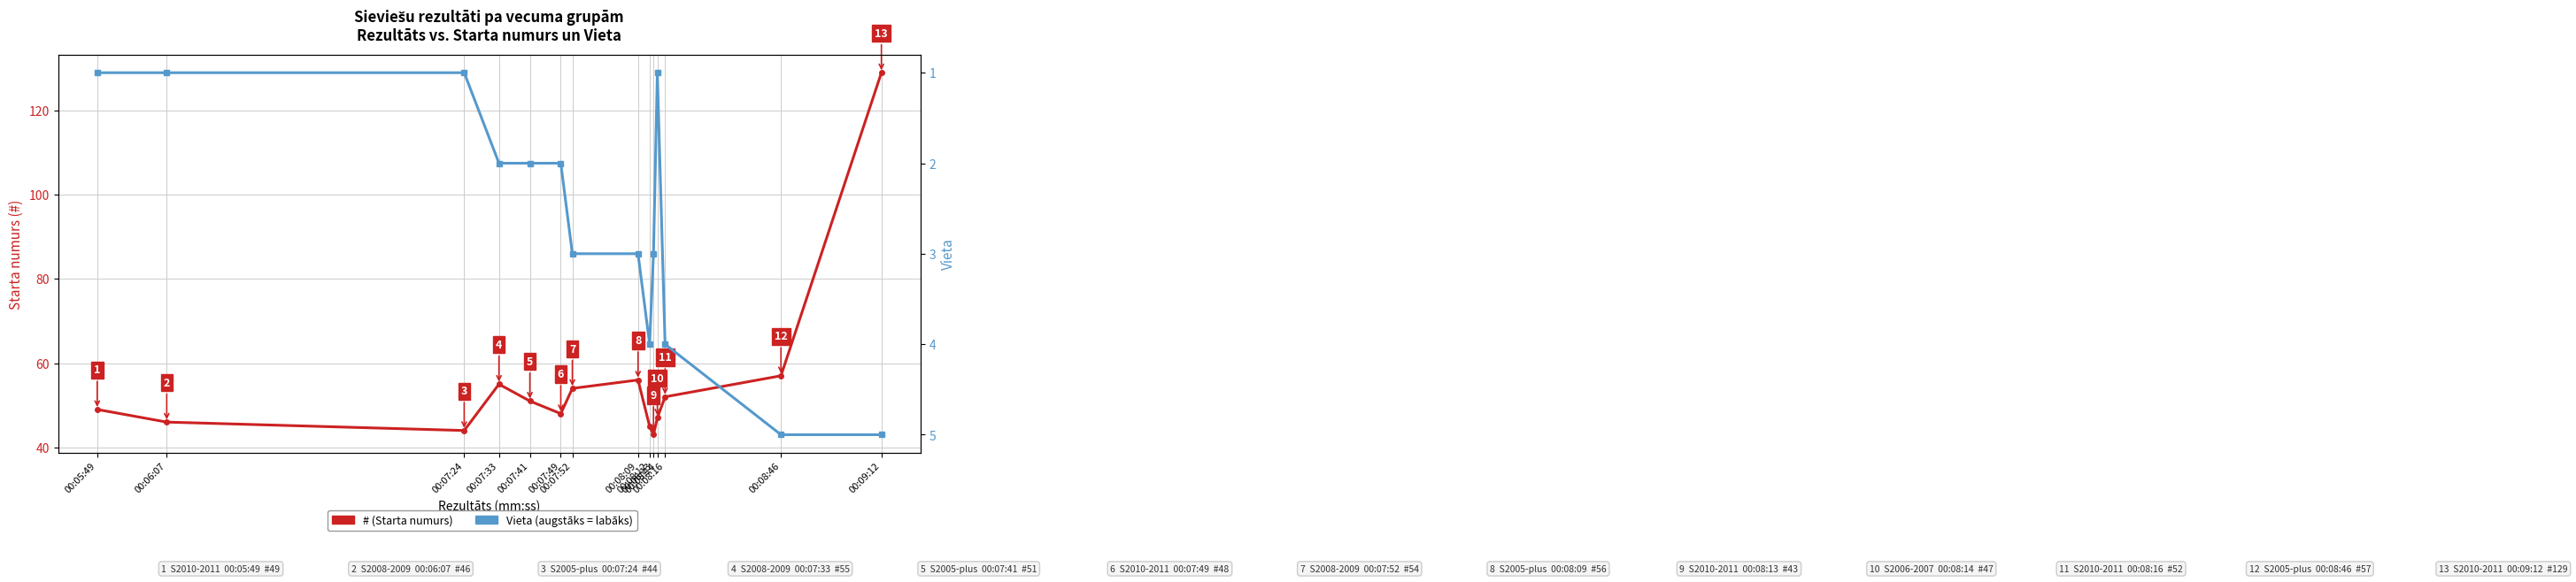

Which category has the lowest value in the Vieta series?

00:05:49